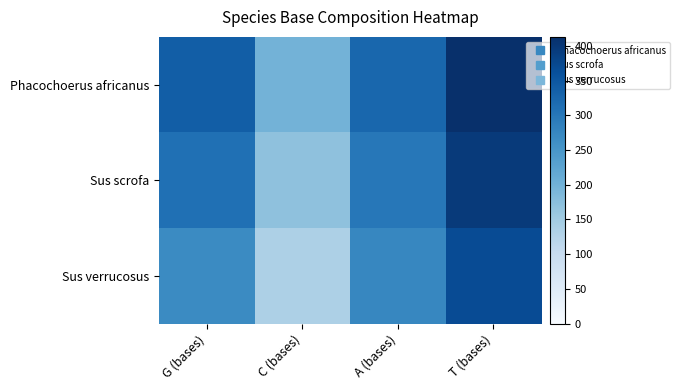

List the series in order of their peak value, highest first.

Phacochoerus africanus, Sus scrofa, Sus verrucosus